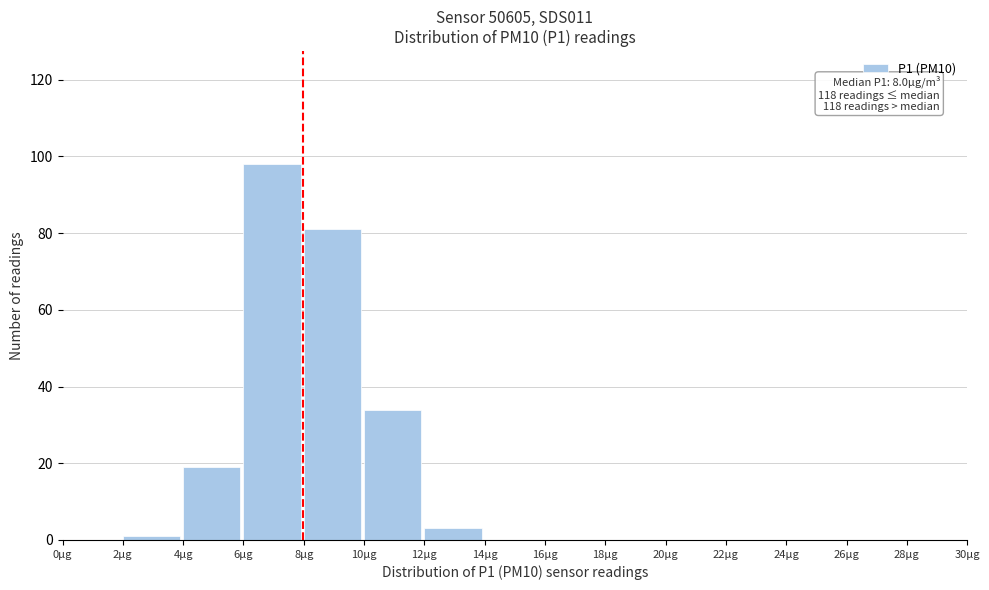

Which range on the x-axis has the tallest bar?

6 to 8